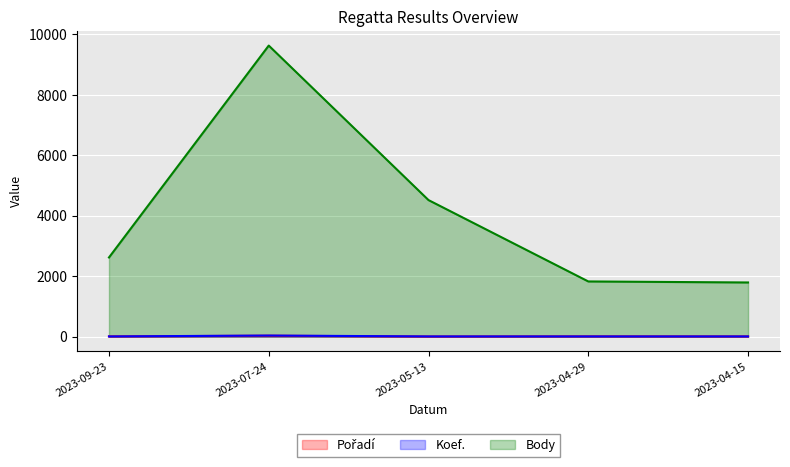

Reading right to left, what are all the values shown in this chart?

Pořadí: 7	9	4	30	8
Koef.: 7	7	7	36	7
Body: 1791	1825	4515	9624	2618